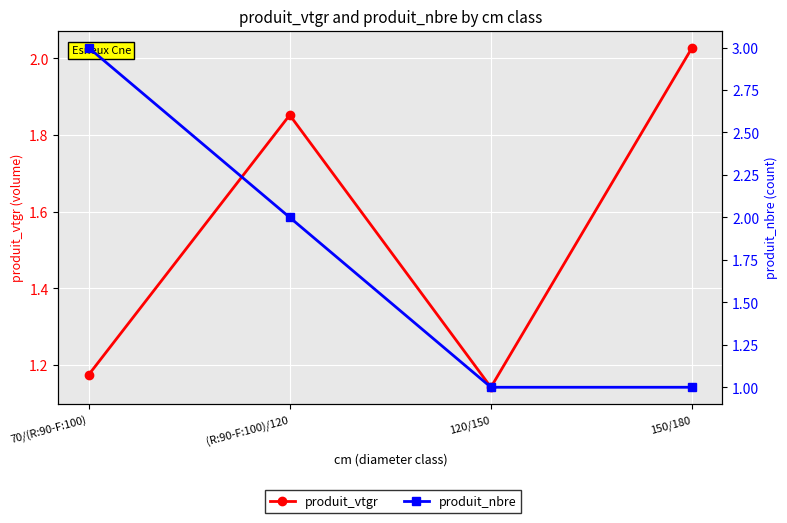

Which has a higher value, 70/(R:90-F:100) or 150/180?

150/180